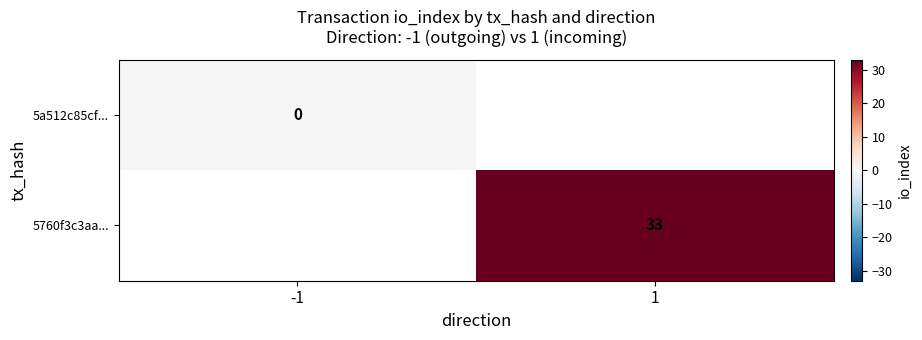

At which category does the chart reach its minimum across all series?

-1